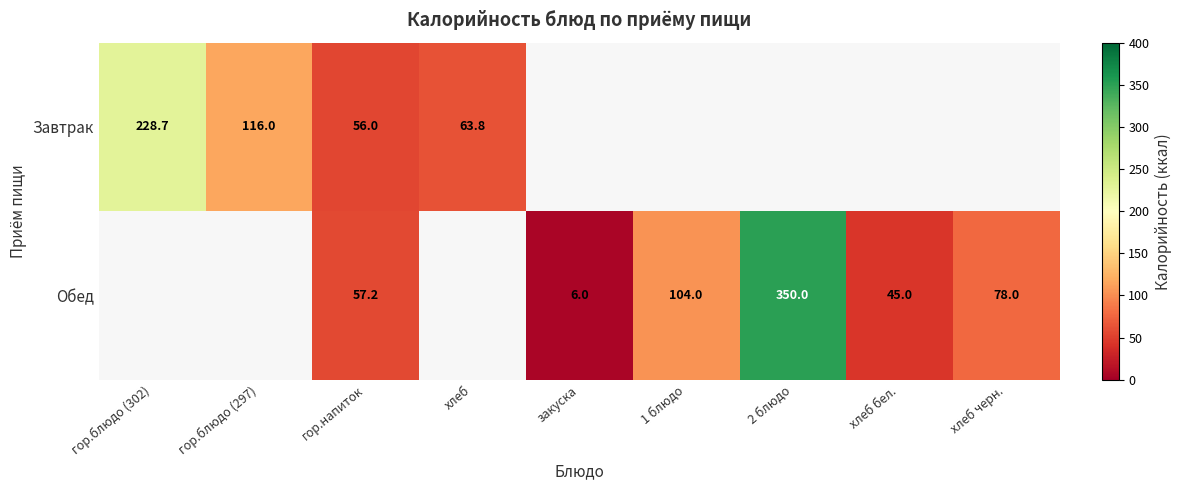

At how many categories does at least one series exceed 78?

4